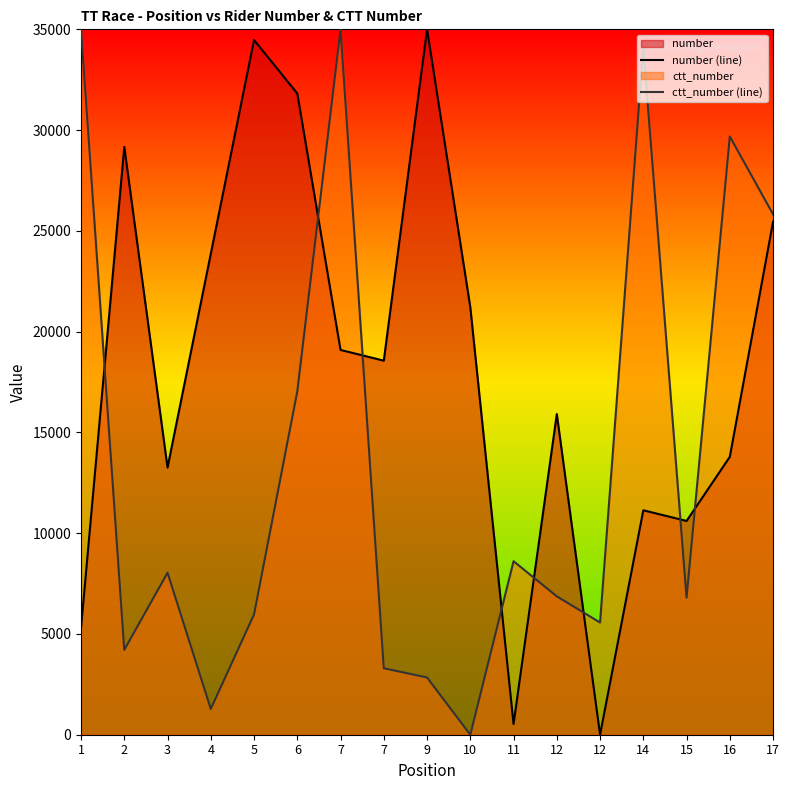

Which series has the largest total across all categories?

number (line)